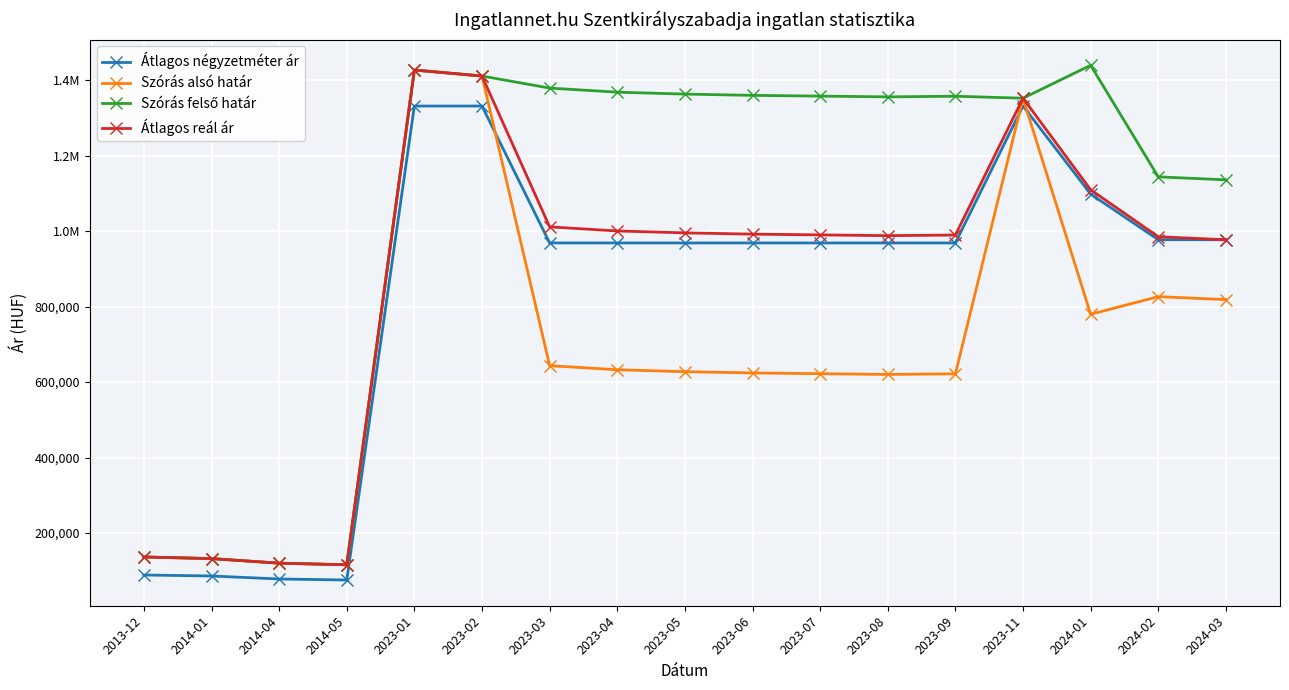

The Szórás felső határ series shows 1359353 at 2023-06. True or false?

True